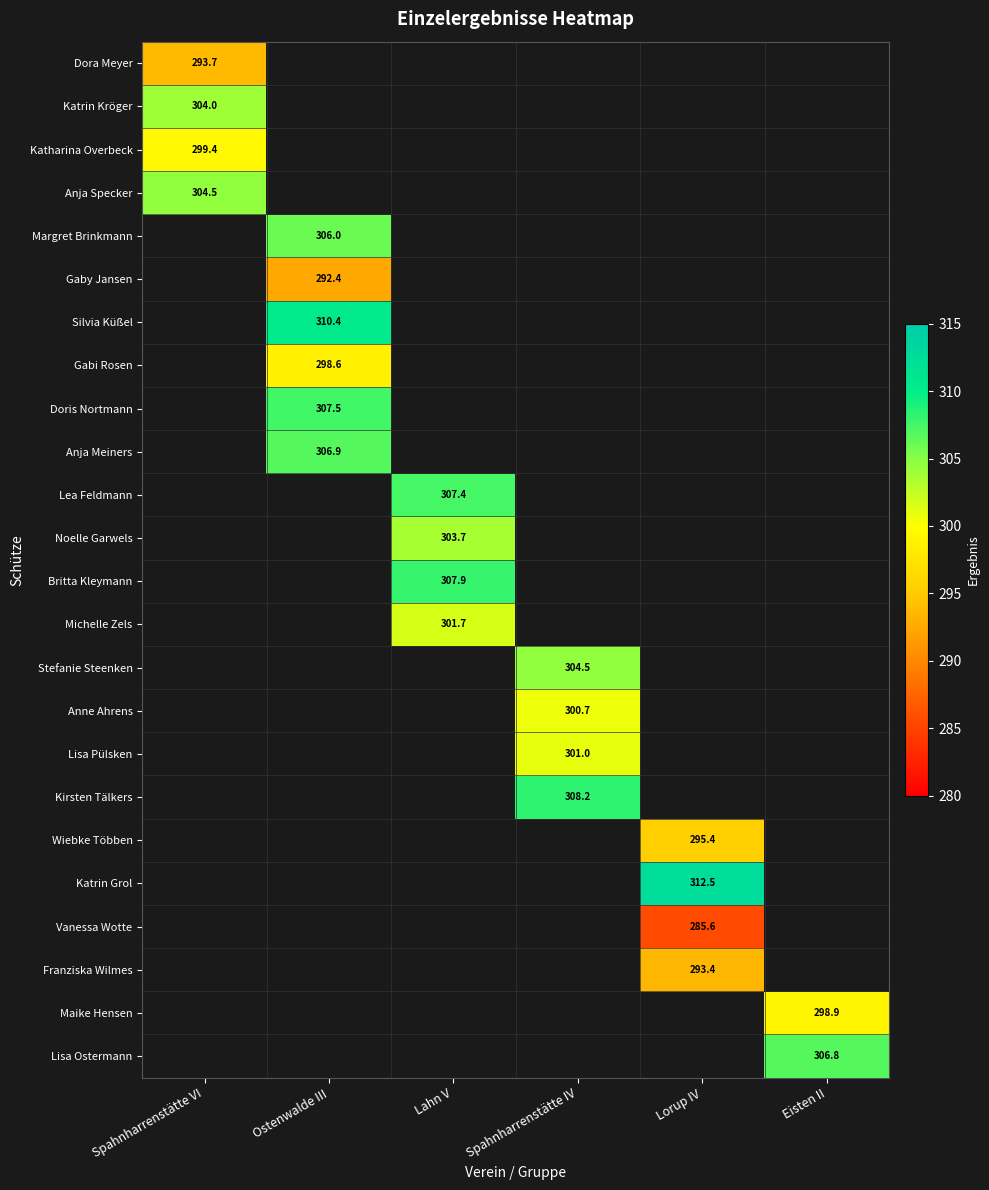

The Lea Feldmann series shows 463.4 at Lahn V. True or false?

False